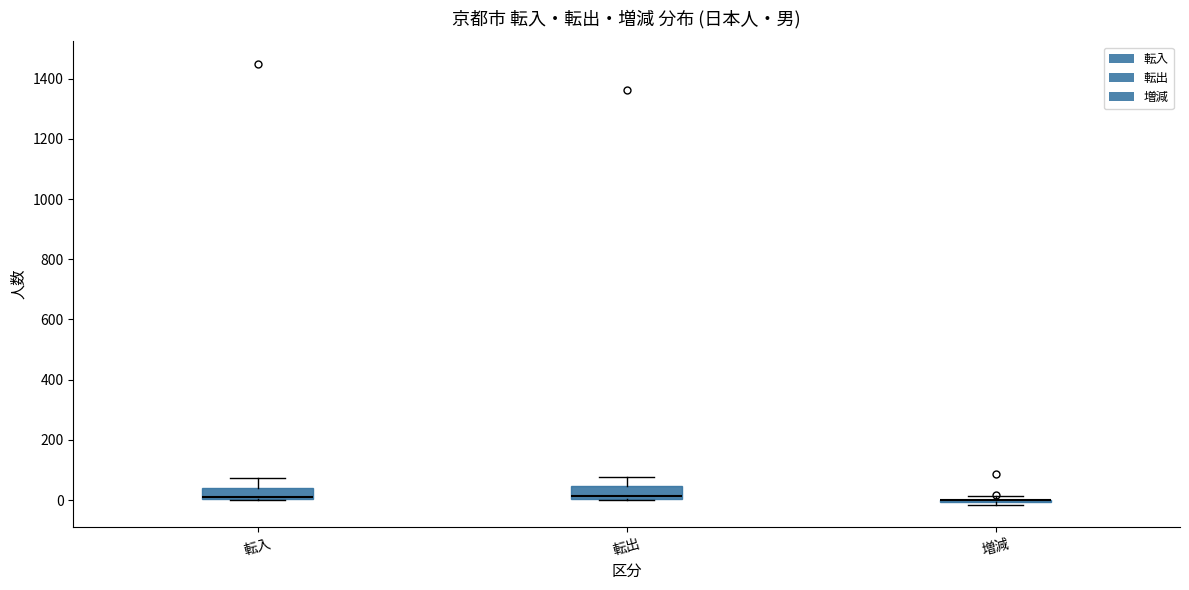

Reading left to right, read every box against the y-axis: the position of its median line, the range the box covers, and the ends of its whiskers. The values are not printed on the chart, so give them approximately, as read against the axis.

転入: median 20, box 0 to 40, whiskers 0 to 80
転出: median 20, box 0 to 40, whiskers 0 to 80
増減: box collapsed to a line at 0, whiskers -20 to 20